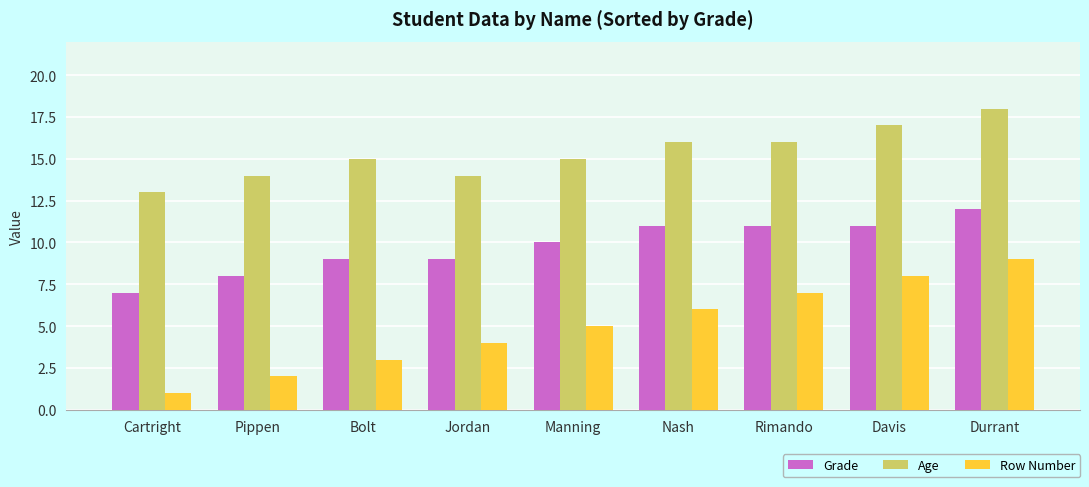

What is the difference between the second highest and minimum values in the Age series?

4